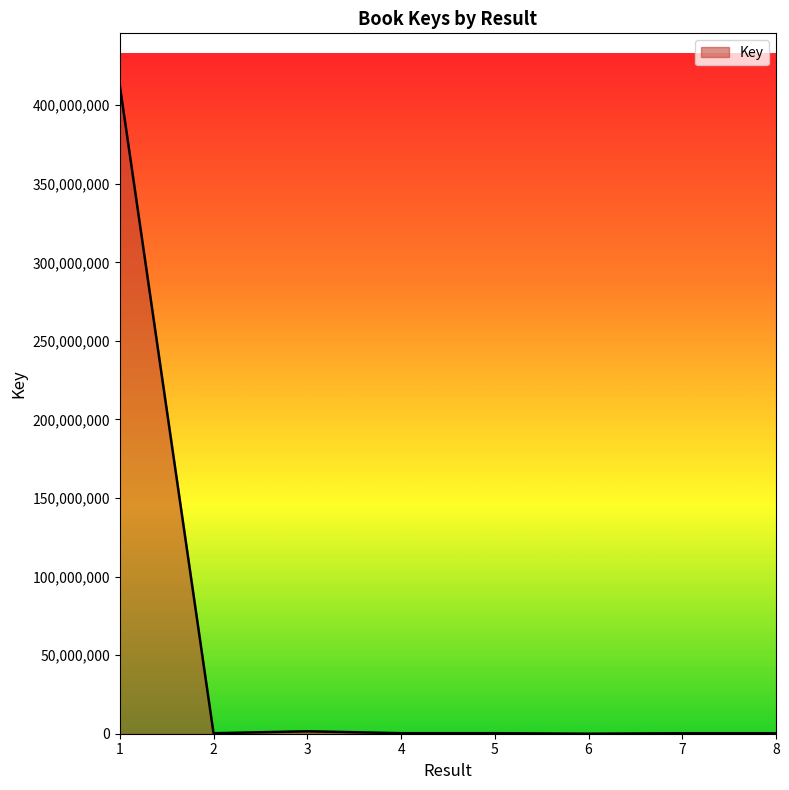

What is the sum of all values?

415913893